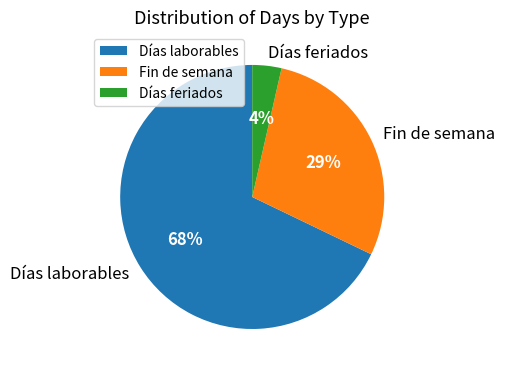

To the nearest percent, what is the difference between the Días feriados and Fin de semana slice percentages?

25%